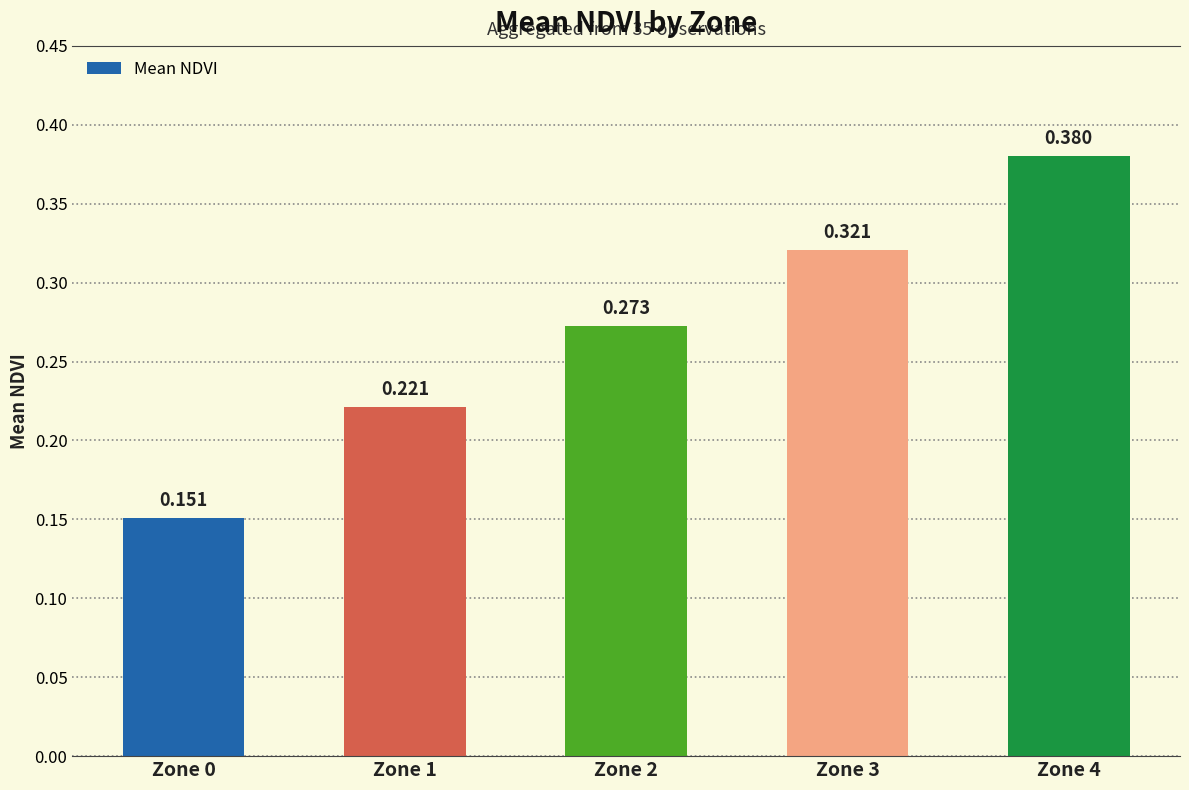

At which category does the chart reach its peak across all series?

Zone 4